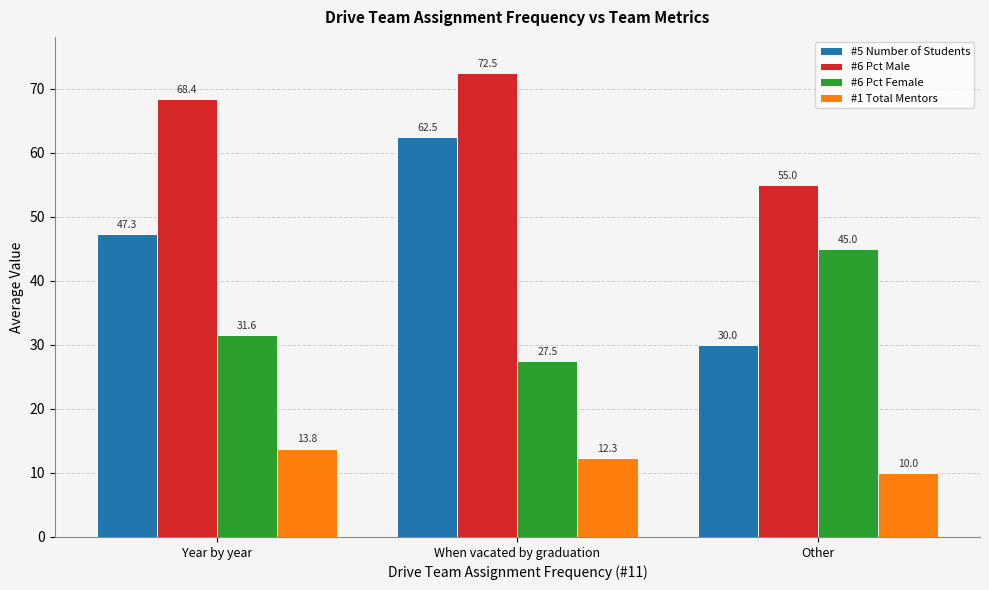

What are all the series names shown in the legend?

#5 Number of Students, #6 Pct Male, #6 Pct Female, #1 Total Mentors